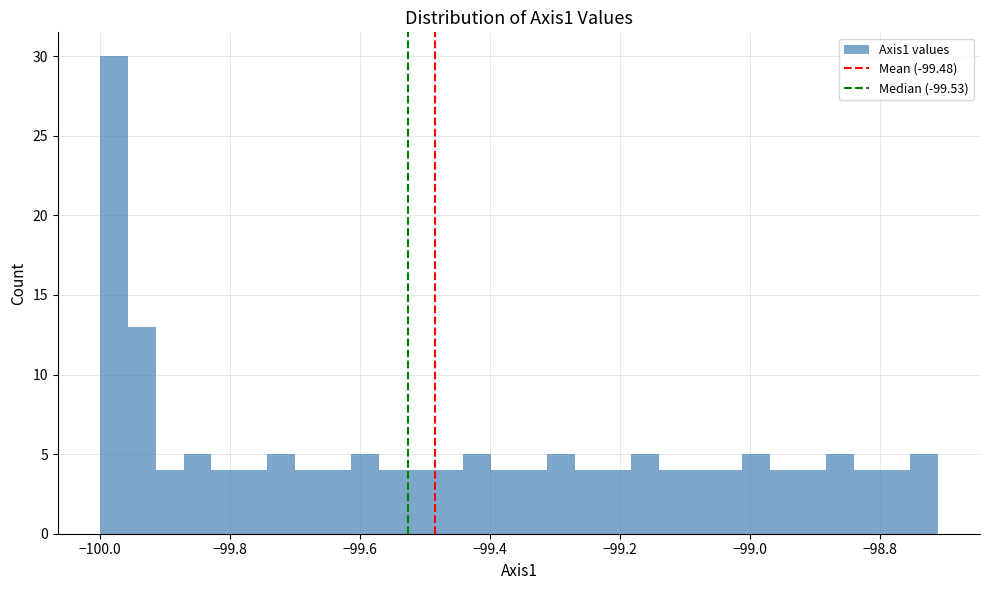

Around what value on the x-axis is the tallest bar? Give the approximate position of its centre, as read against the axis.

-99.98